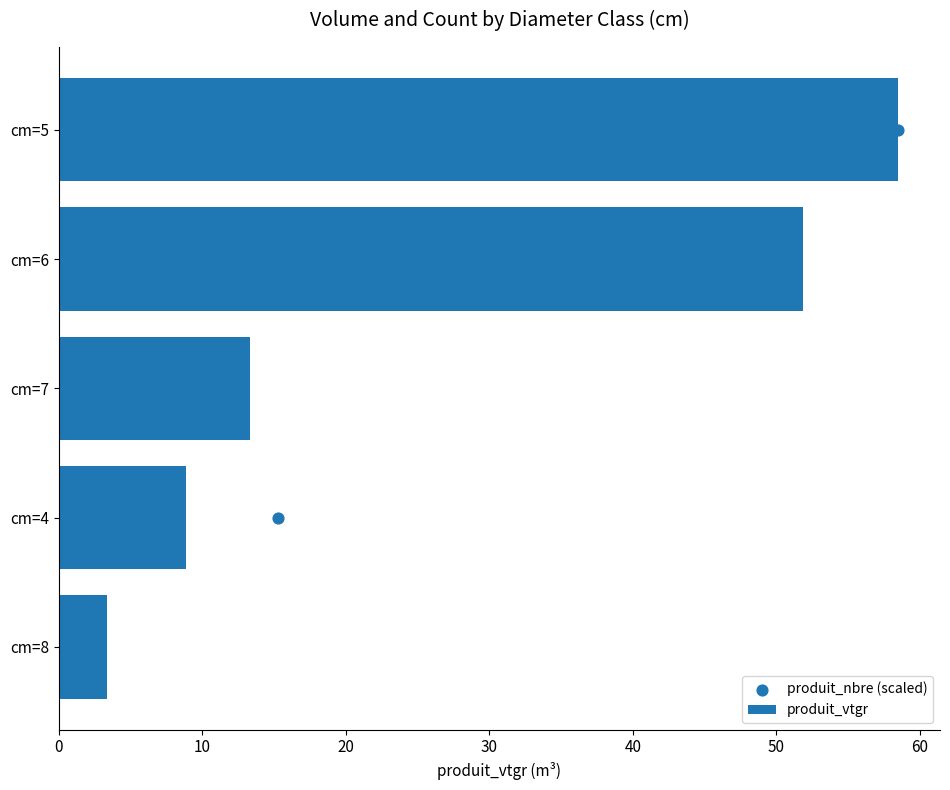

Which series reaches the maximum Y coordinate?

produit_vtgr